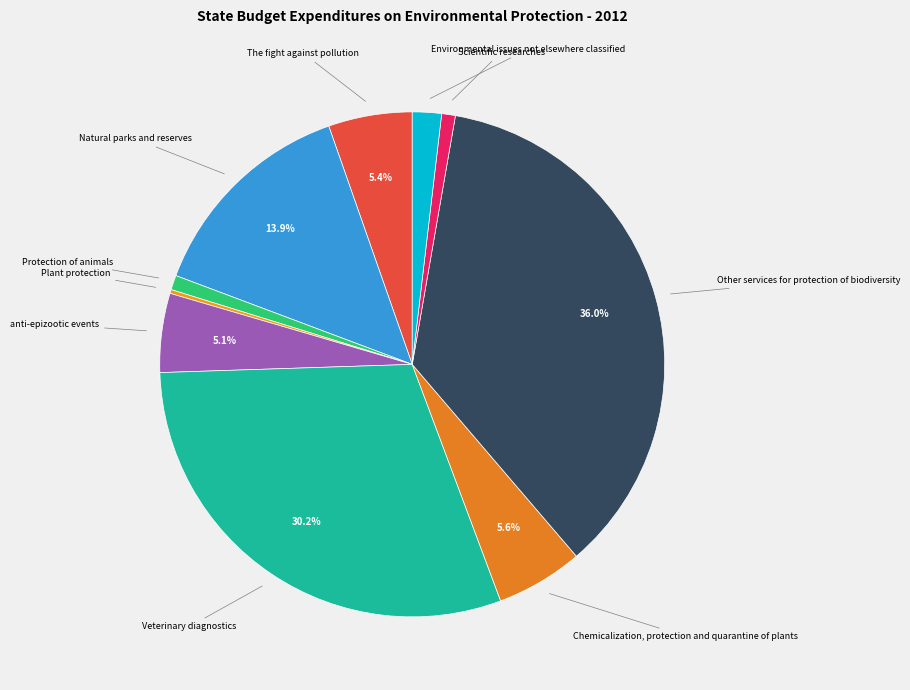

Which category has the biggest portion of the pie?

Other services for protection of biodiversity